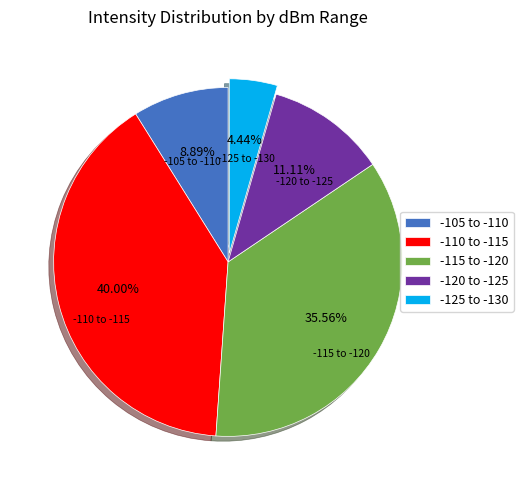

Which slice is the smallest?

-125 to -130